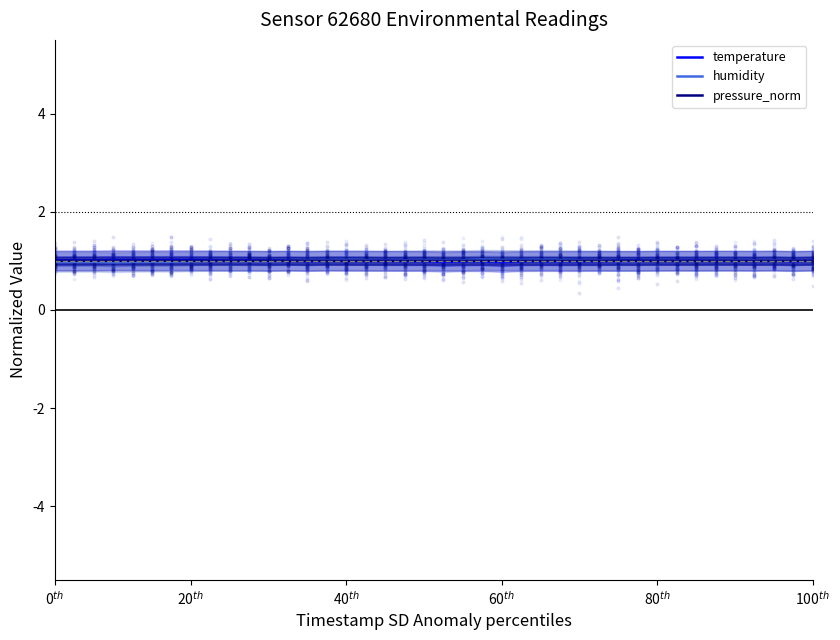

Which series has the widest spread of Y values?

humidity